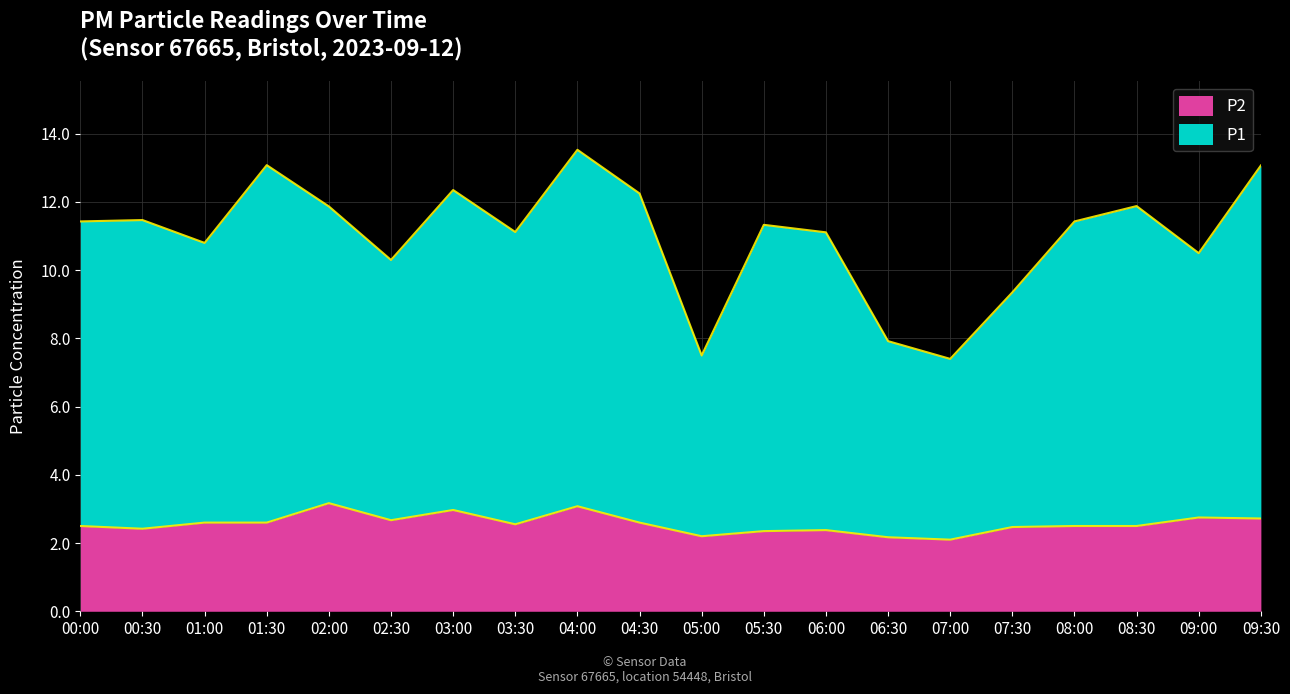

What is the difference between the second highest and second lowest values in the P1 series?

5.6